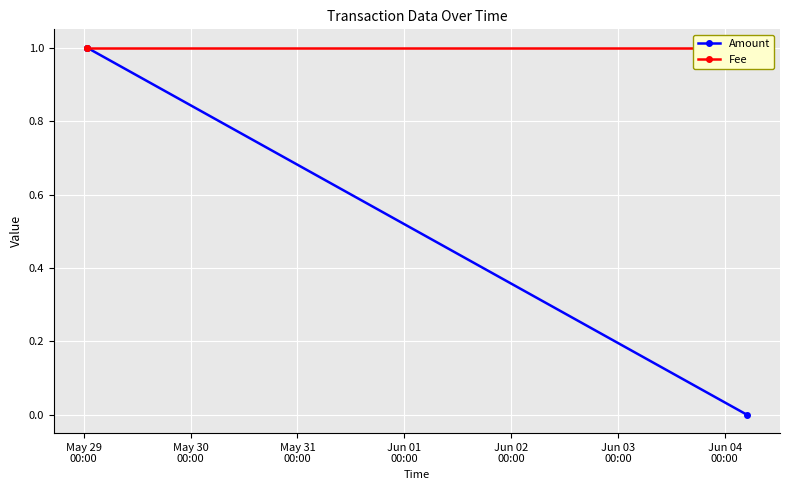

What is the value of the Amount point at the 2nd from the left?

1